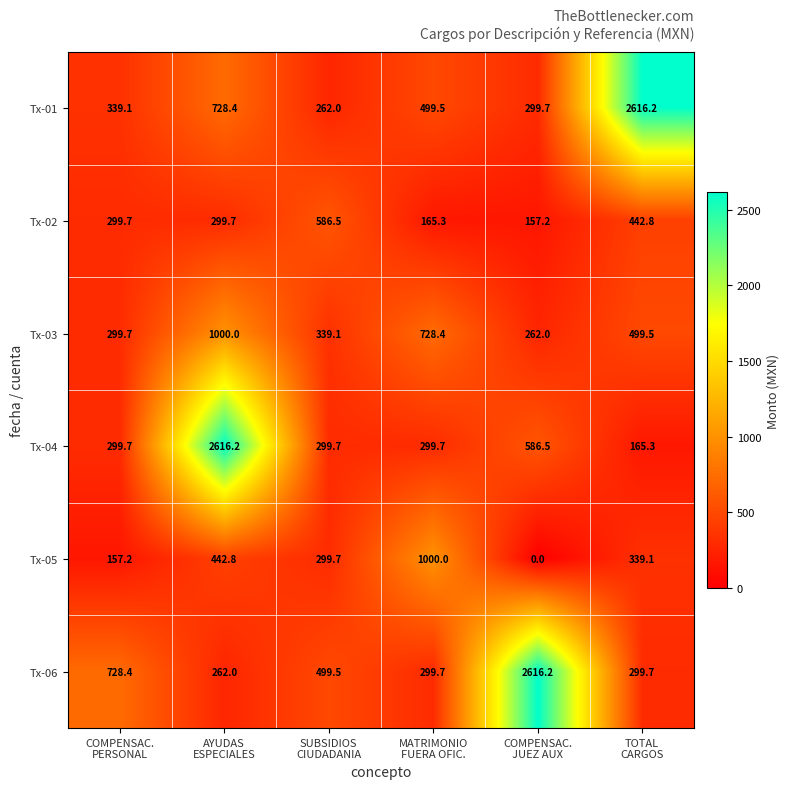

Which series has the largest total across all categories?

Tx-01